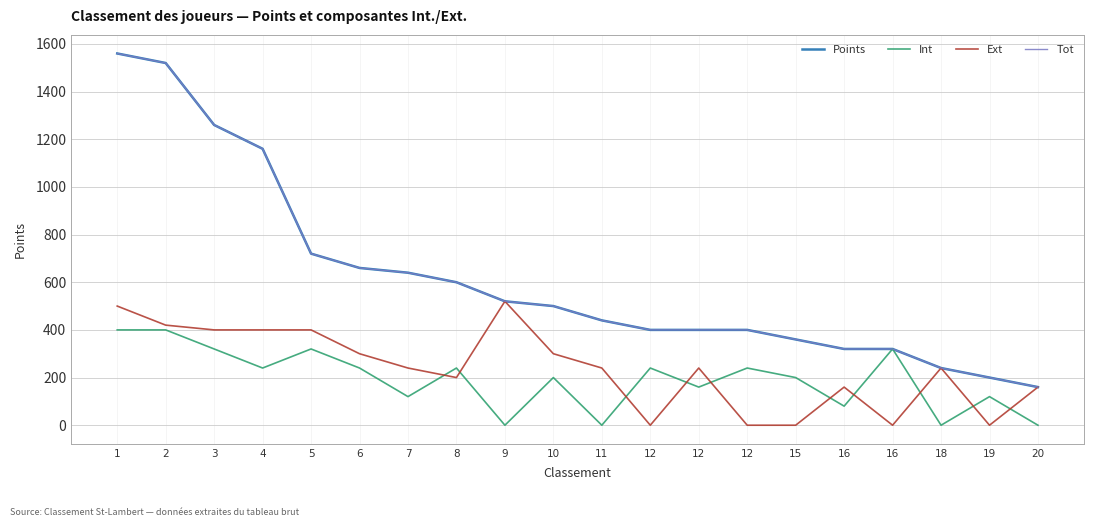

Is this an area chart (filled region under the line)?

No